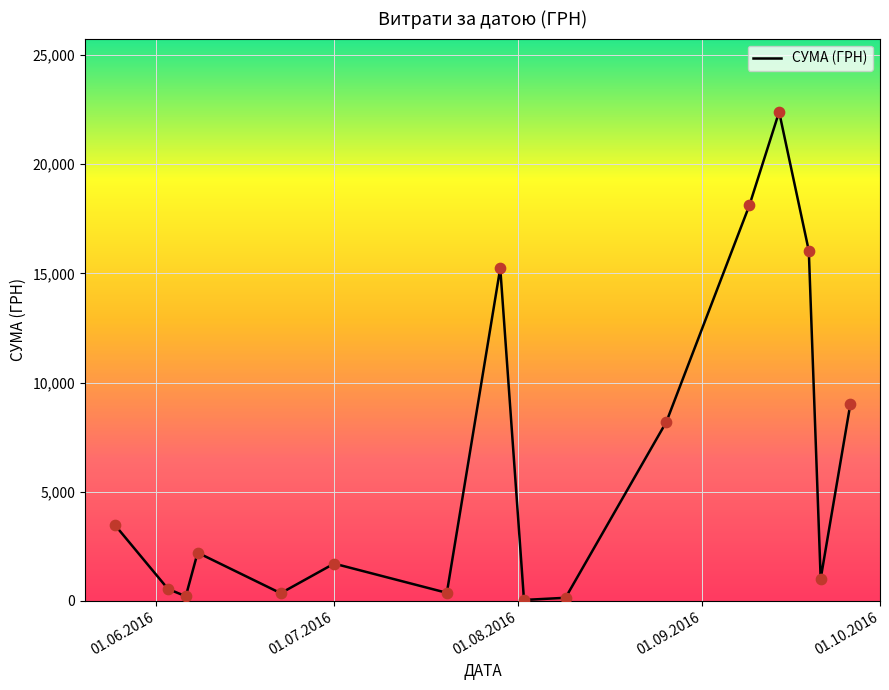

What is the difference between the maximum and minimum values?

22365.5